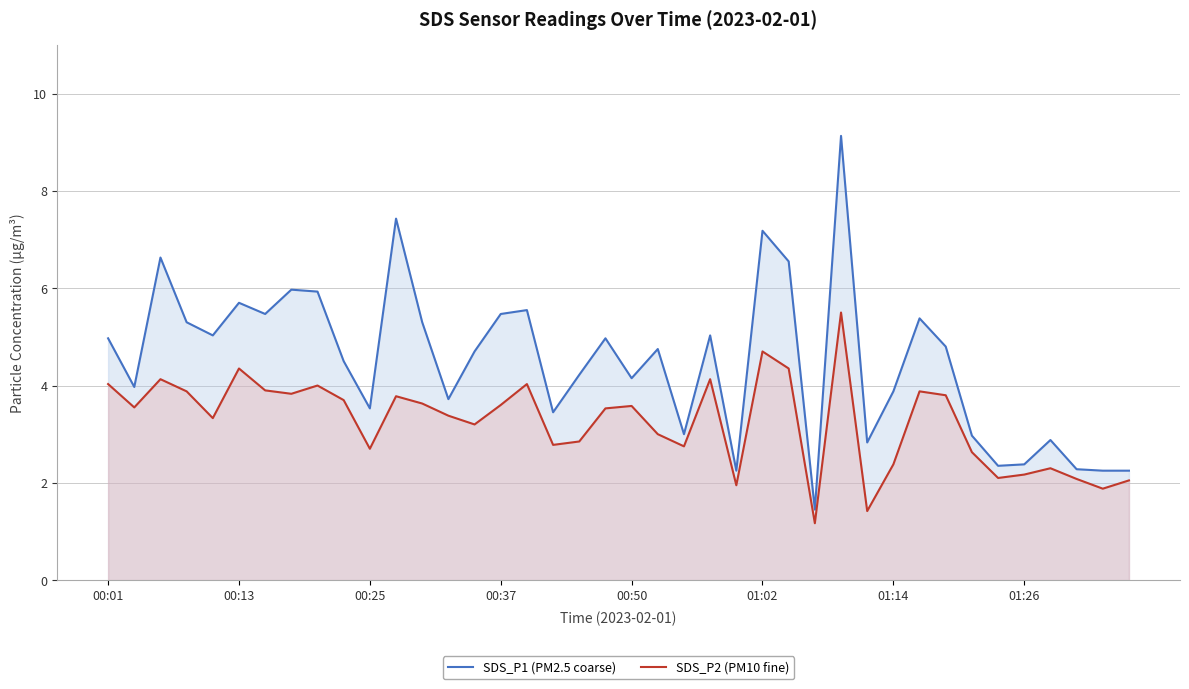

What is the greatest value displayed?

9.1